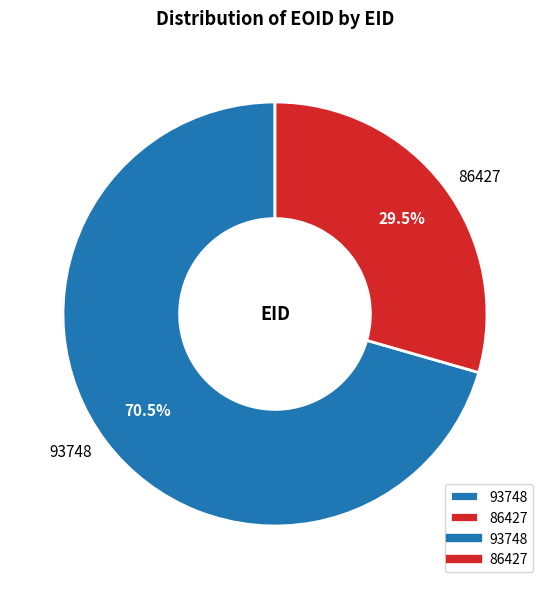

Which has a higher value, 93748 or 86427?

93748